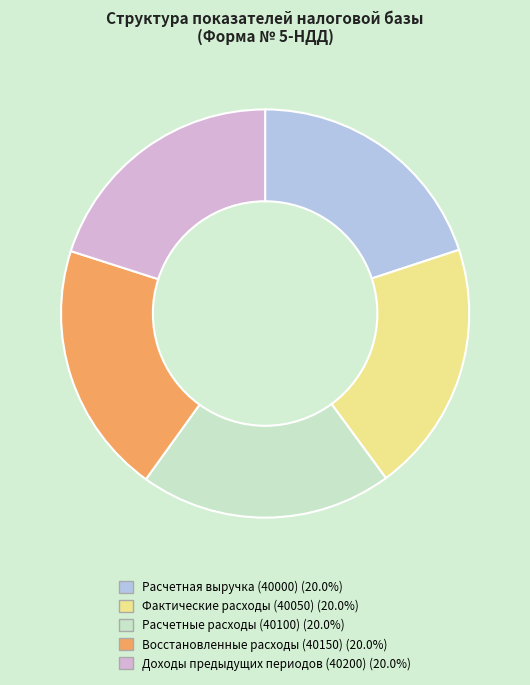

Is there any slice that represents more than half of the pie?

No